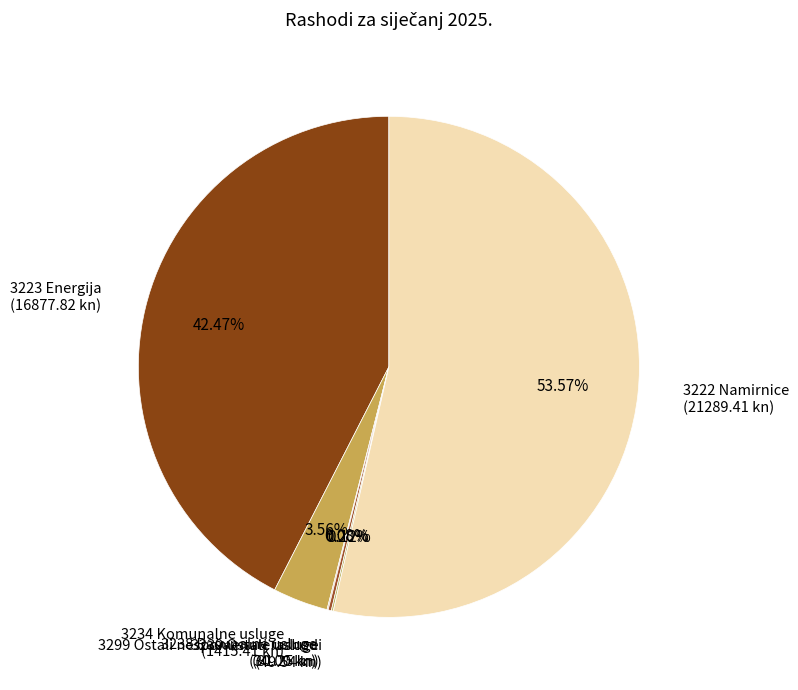

Do 3223 Energija (16877.82 kn) and 3222 Namirnice (21289.41 kn) together represent more than half of the pie?

Yes